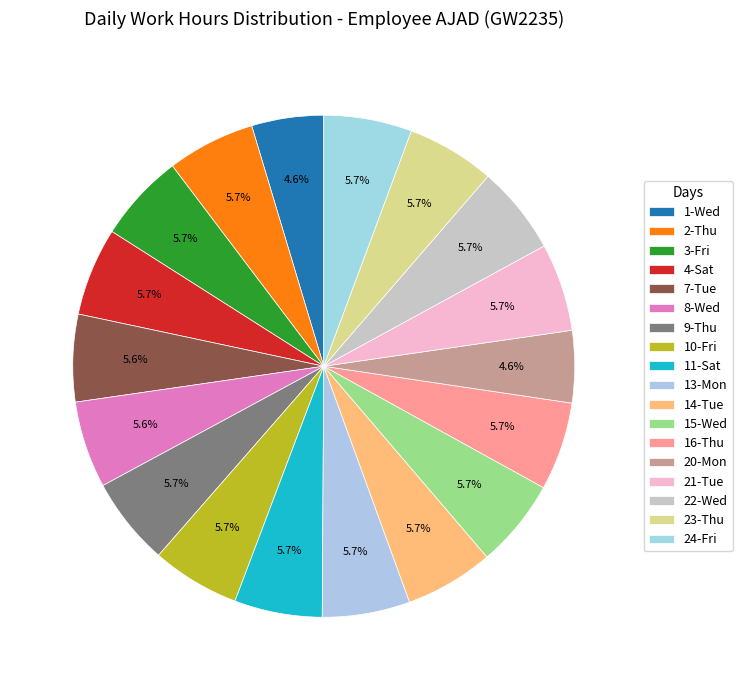

Does 24-Fri account for over 50% of the chart?

No